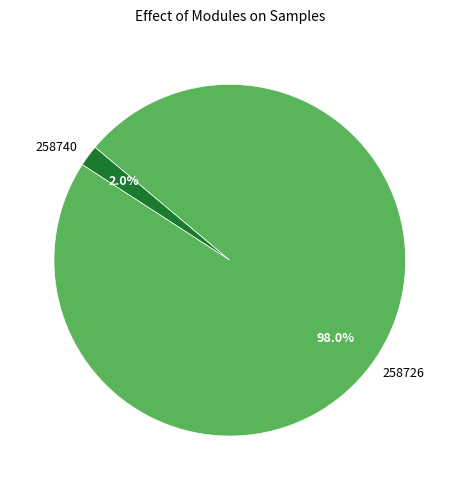

Count the number of slices in the pie.

2